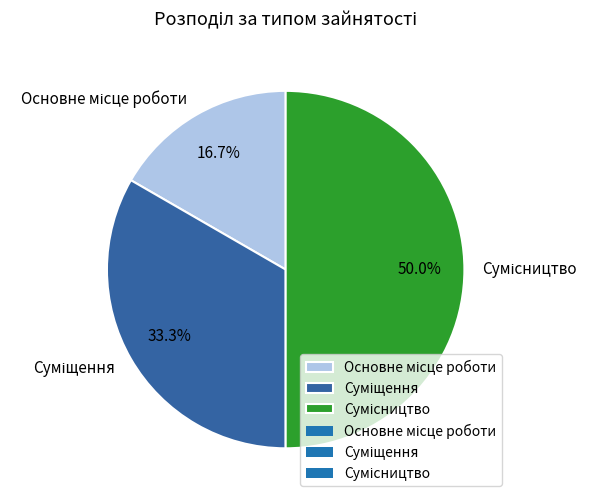

Is there a majority slice in this chart?

No